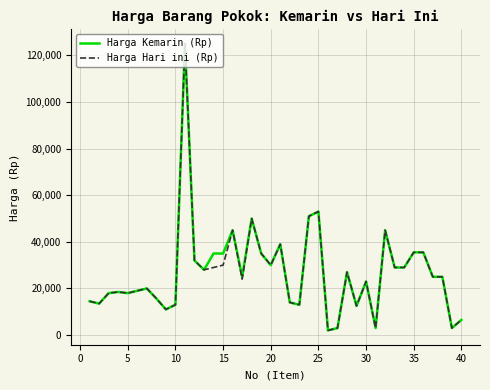

What is the maximum value shown in the chart?

125000